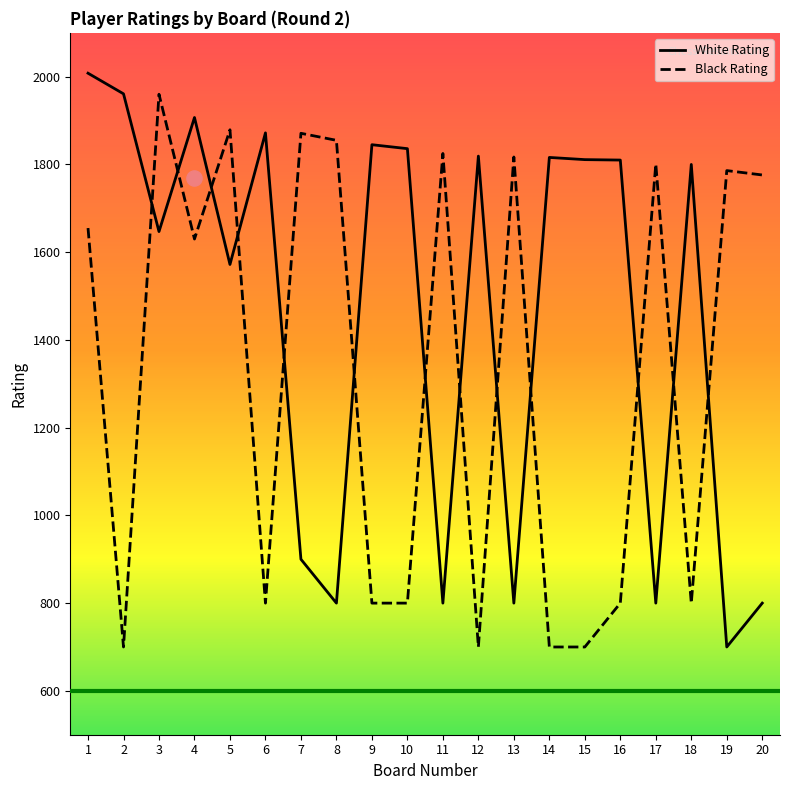

At which category is the sum across all series the highest?

1